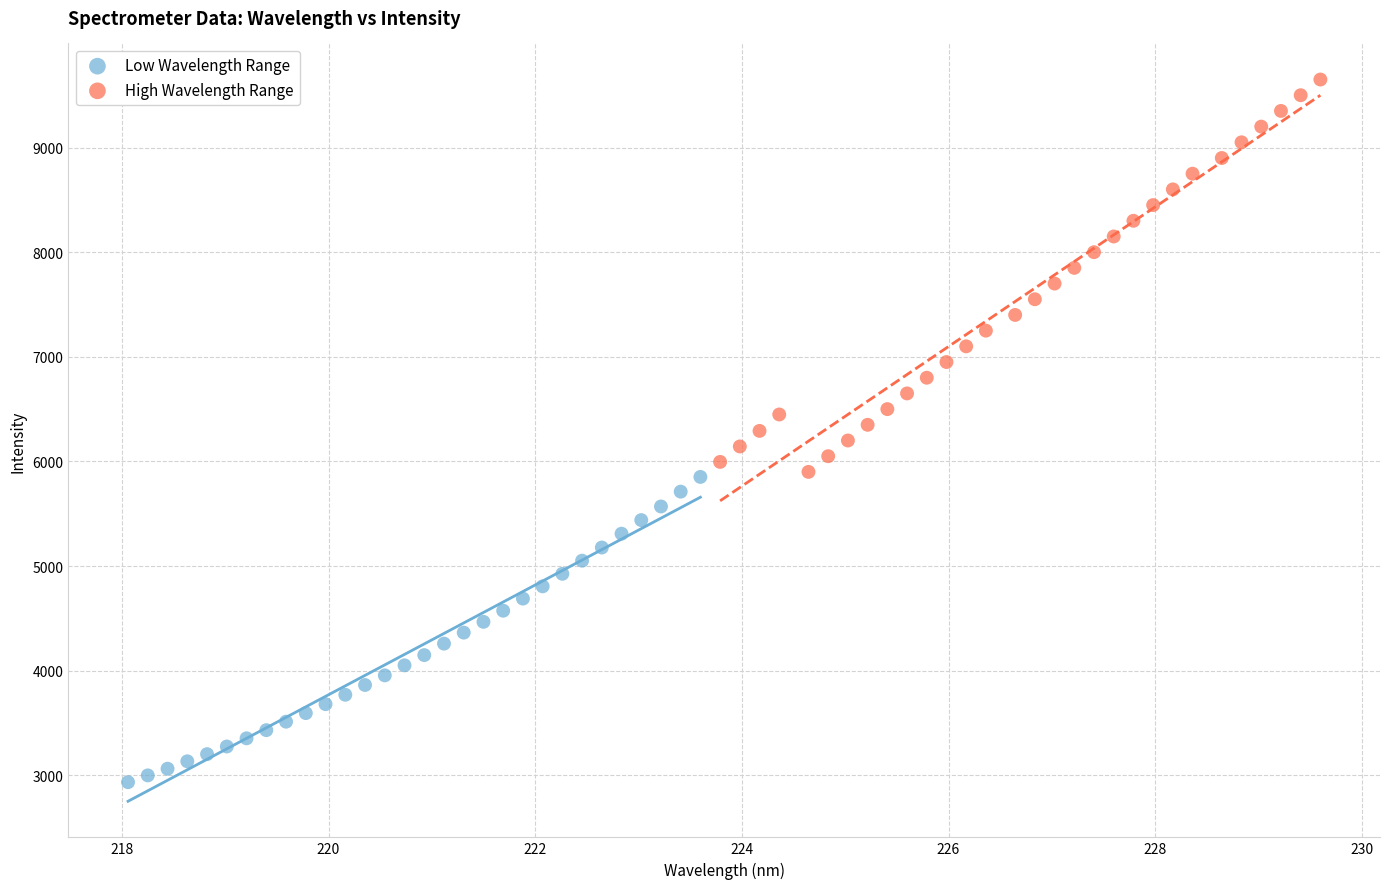

Which series contains the lowest Y value?

Low Wavelength Range